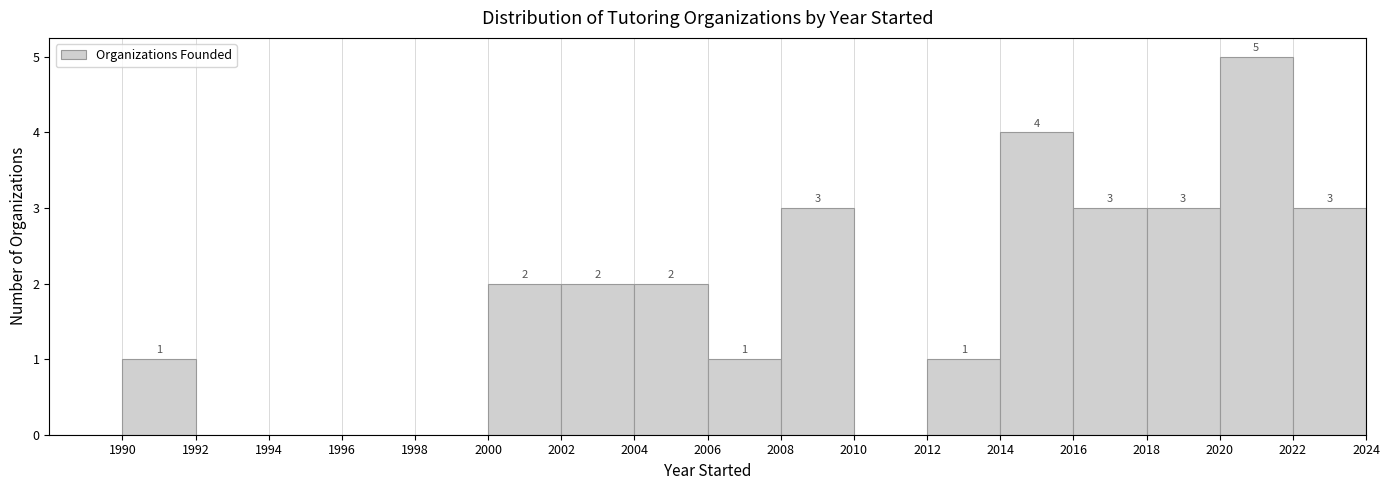

Over which range of the x-axis is the bar tallest?

2020 to 2022